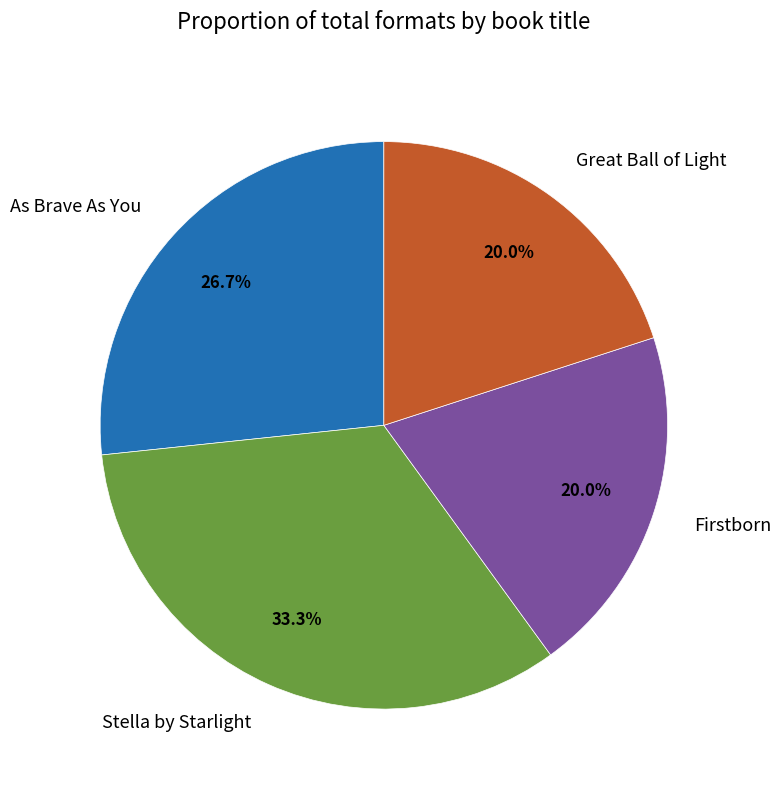

To the nearest percent, what is the difference between the Stella by Starlight and Firstborn slice percentages?

13%